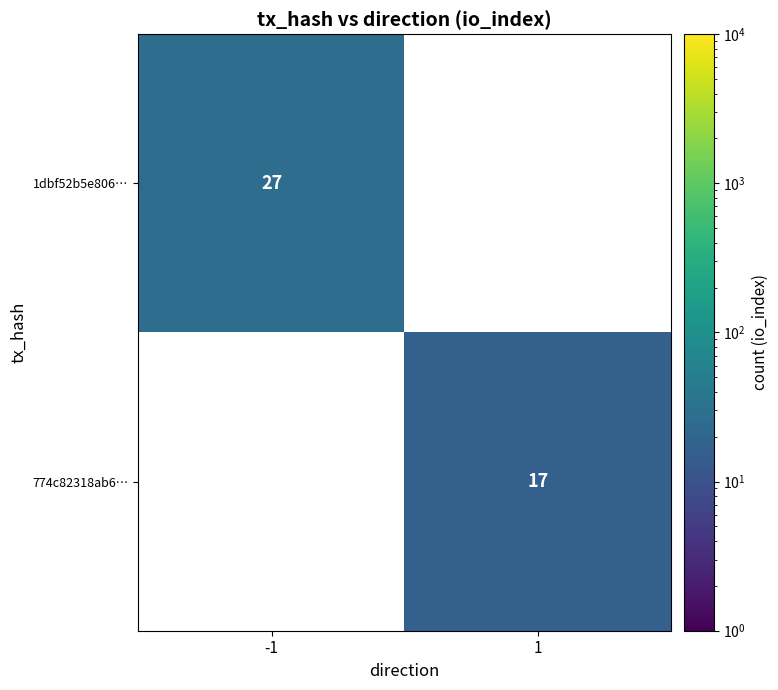

What is the minimum value shown in the chart?

17.0